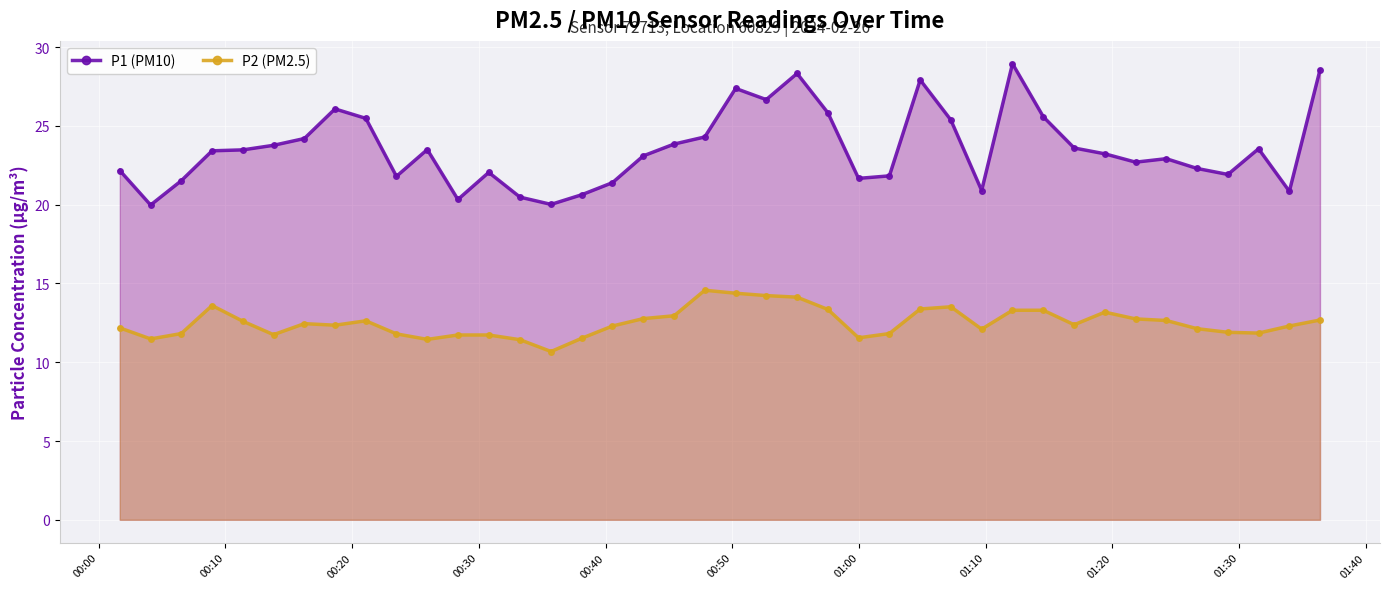

True or false: P2 (PM2.5) and P1 (PM10) intersect in this chart.

False